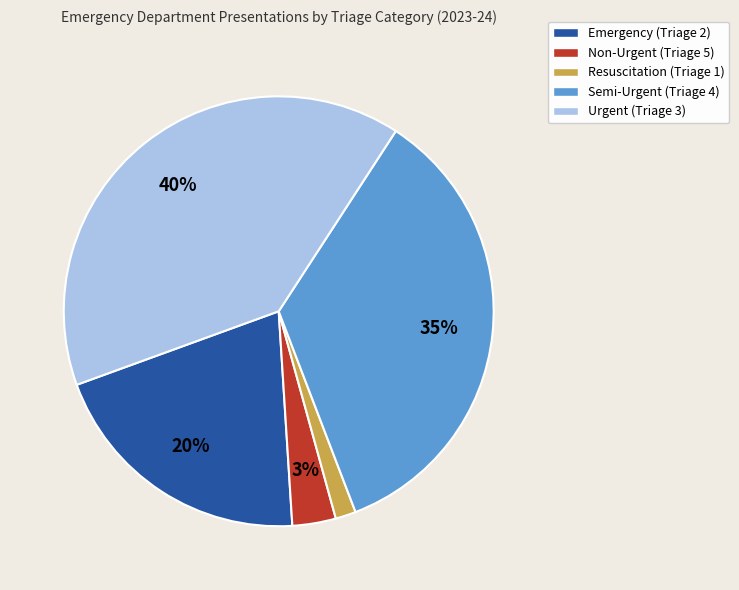

Count the number of slices in the pie.

5